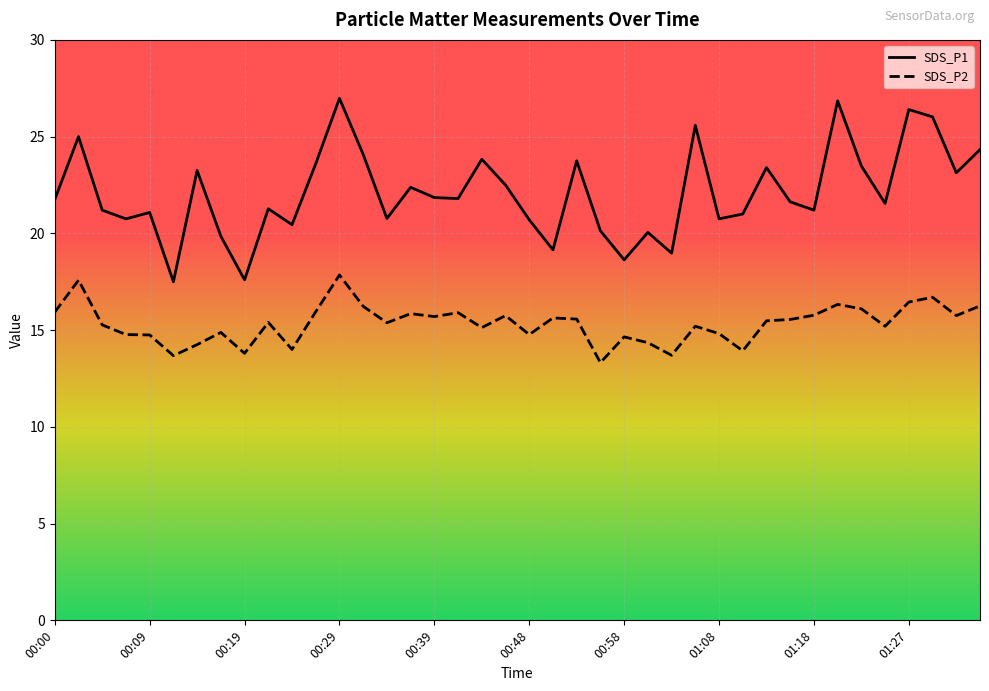

At how many categories does at least one series exceed 23?

15